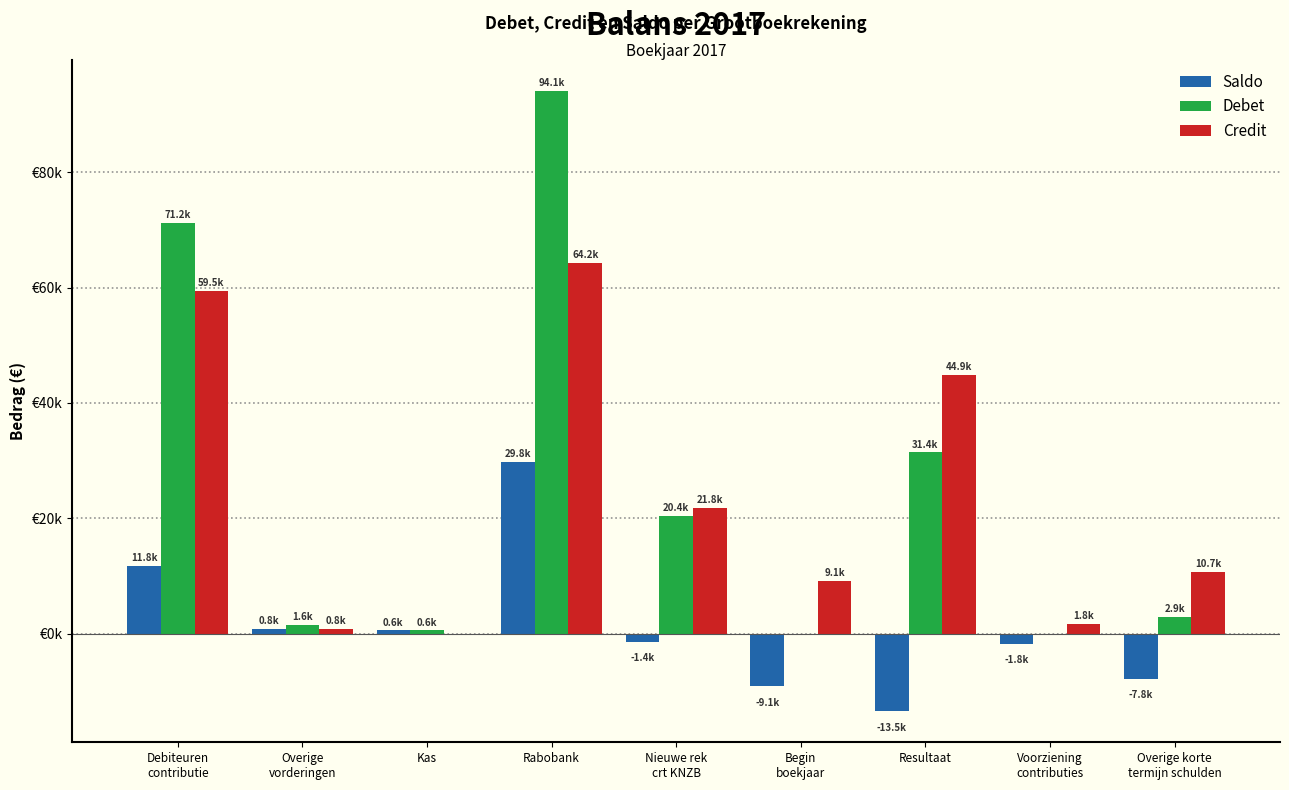

What are all the series names shown in the legend?

Saldo, Debet, Credit